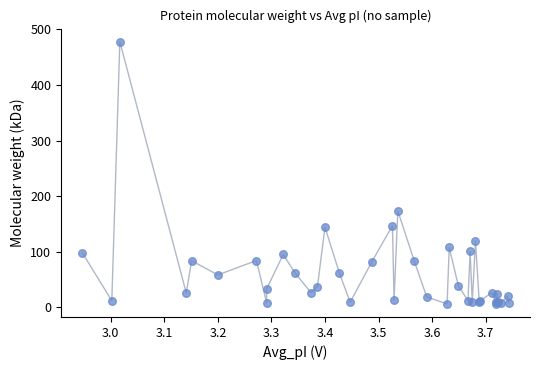

What Y value in the scatter plot is closest to 241?

173.6